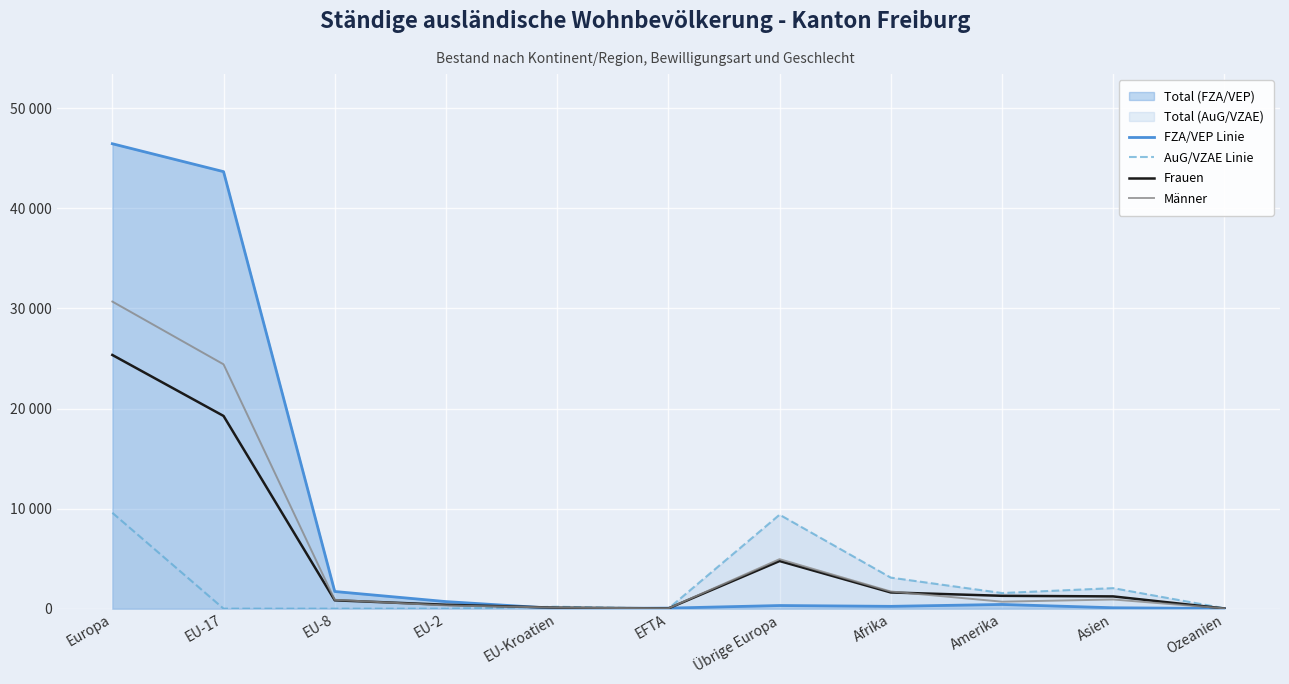

Which series has the largest range (max minus min)?

FZA/VEP Linie